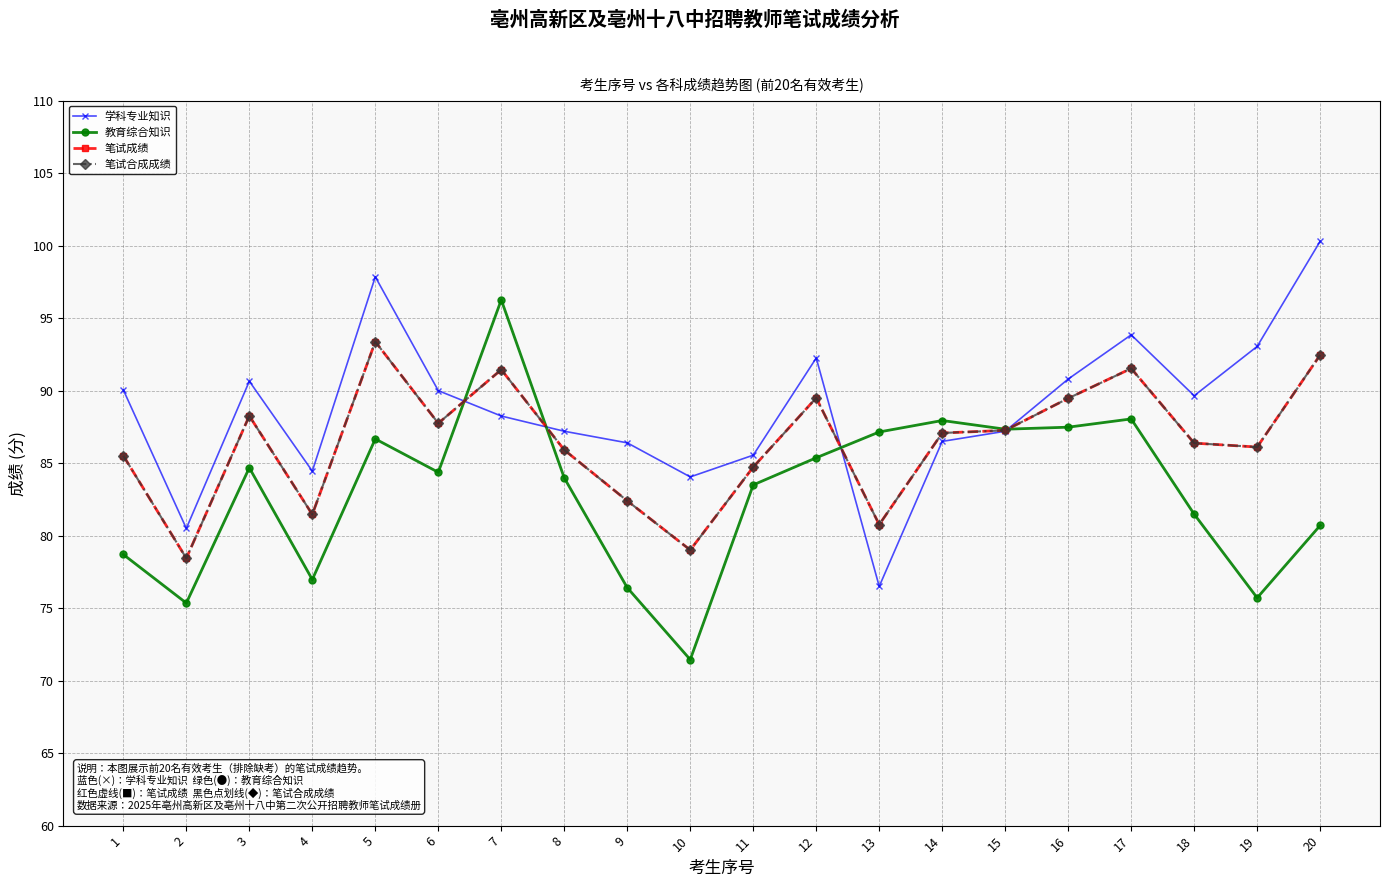

How many data points does each series have?

20